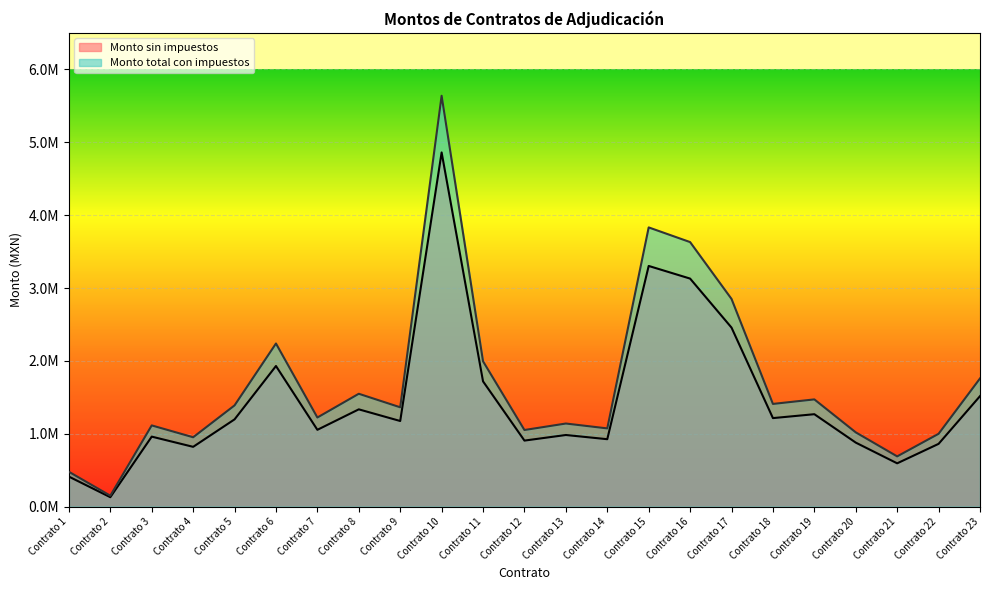

True or false: Monto total con impuestos and Monto sin impuestos intersect in this chart.

False